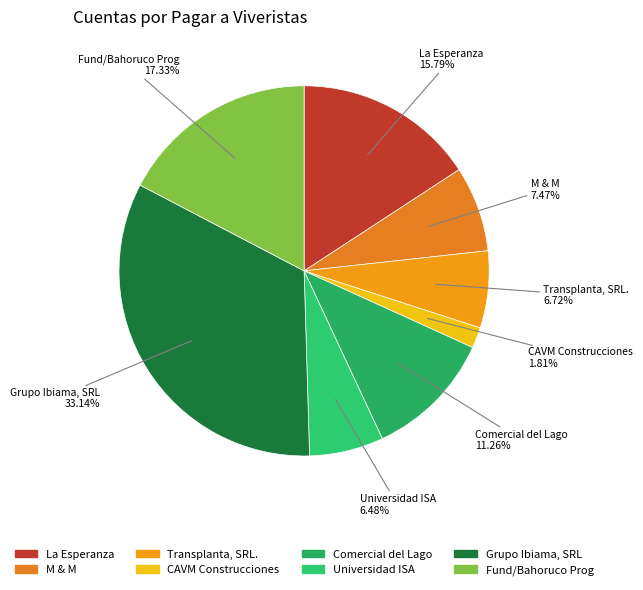

Rank the categories by value from highest to lowest.

Grupo Ibiama, SRL, Fund/Bahoruco Prog, La Esperanza, Comercial del Lago, M & M, Transplanta, SRL., Universidad ISA, CAVM Construcciones